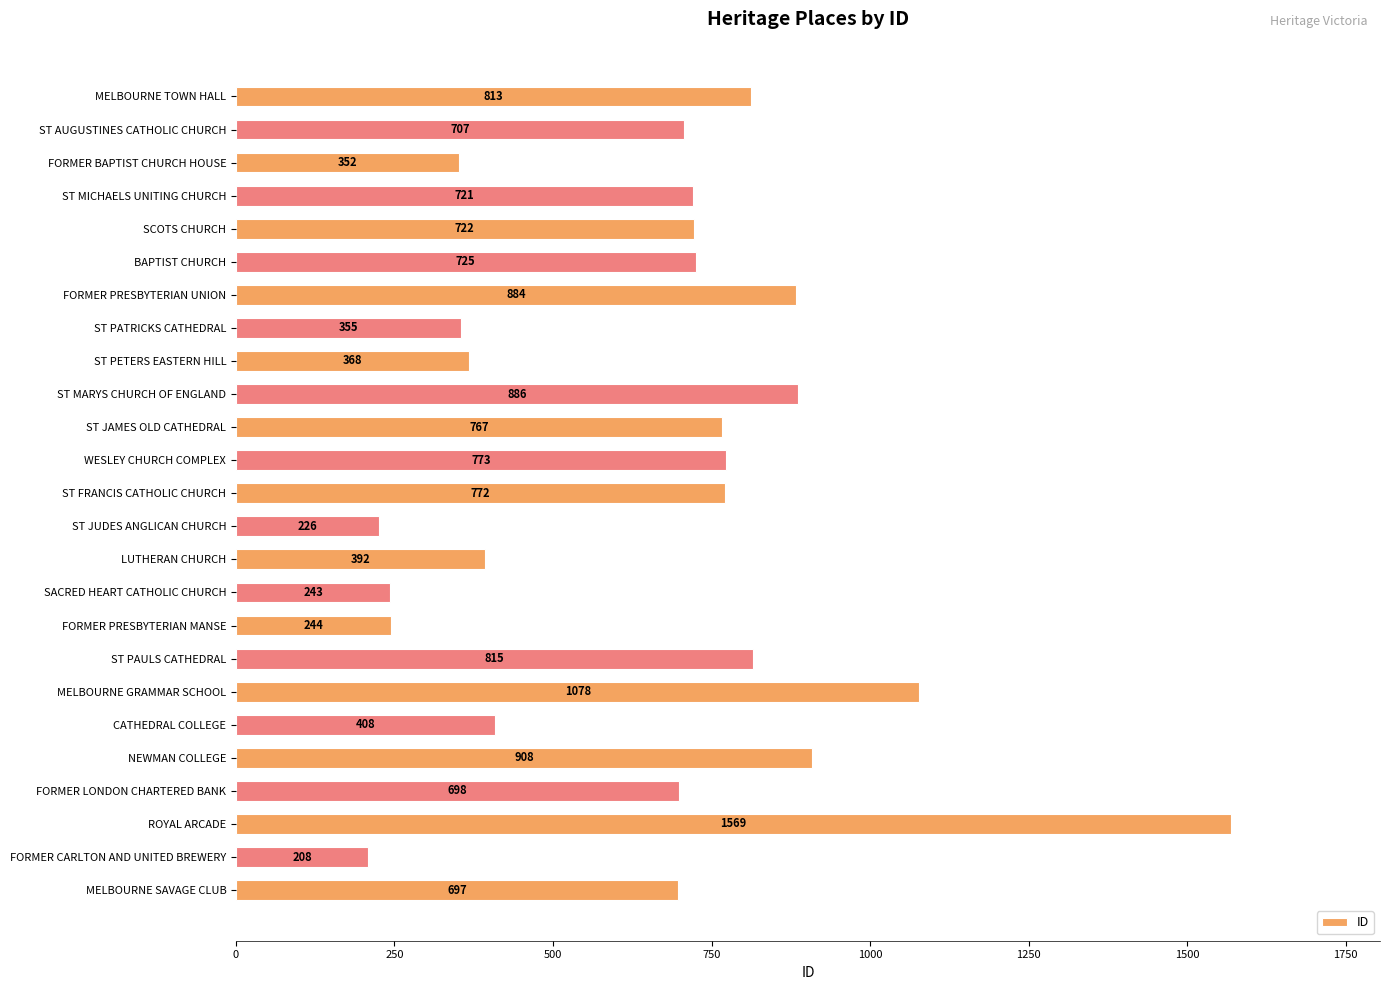

Reading top to bottom, list all the values displayed in this chart.

MELBOURNE TOWN HALL=813	ST AUGUSTINES CATHOLIC CHURCH=707	FORMER BAPTIST CHURCH HOUSE=352	ST MICHAELS UNITING CHURCH=721	SCOTS CHURCH=722	BAPTIST CHURCH=725	FORMER PRESBYTERIAN UNION=884	ST PATRICKS CATHEDRAL=355	ST PETERS EASTERN HILL=368	ST MARYS CHURCH OF ENGLAND=886	ST JAMES OLD CATHEDRAL=767	WESLEY CHURCH COMPLEX=773	ST FRANCIS CATHOLIC CHURCH=772	ST JUDES ANGLICAN CHURCH=226	LUTHERAN CHURCH=392	SACRED HEART CATHOLIC CHURCH=243	FORMER PRESBYTERIAN MANSE=244	ST PAULS CATHEDRAL=815	MELBOURNE GRAMMAR SCHOOL=1078	CATHEDRAL COLLEGE=408	NEWMAN COLLEGE=908	FORMER LONDON CHARTERED BANK=698	ROYAL ARCADE=1569	FORMER CARLTON AND UNITED BREWERY=208	MELBOURNE SAVAGE CLUB=697